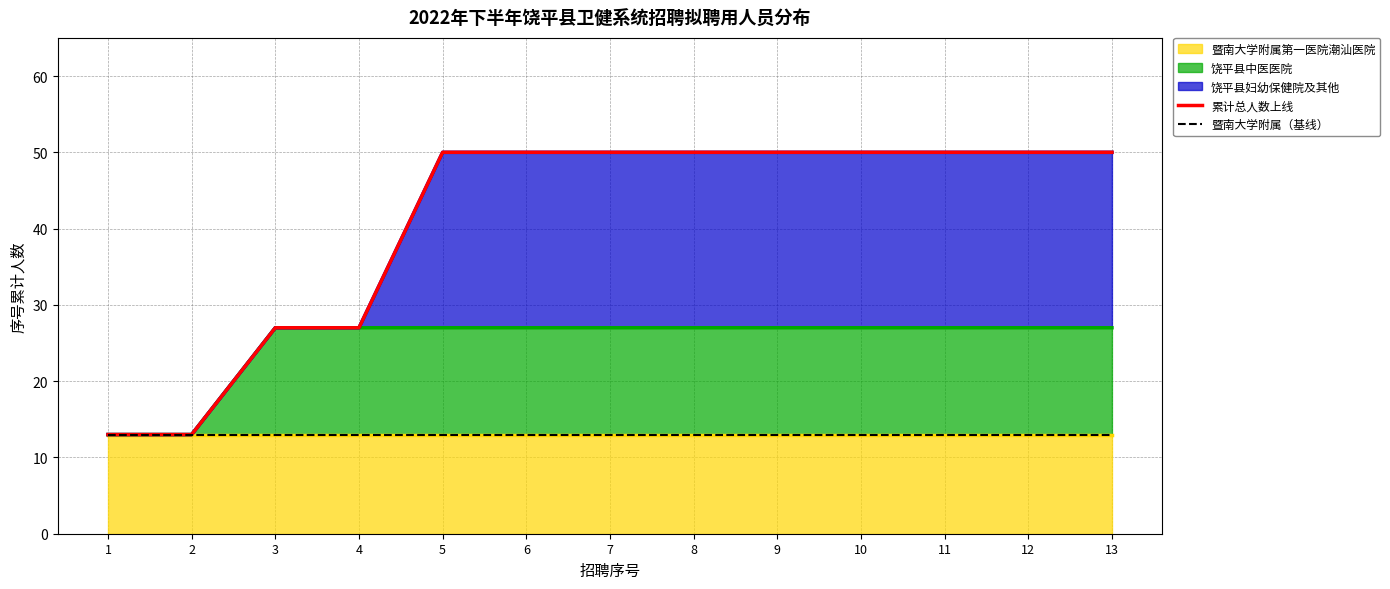

The 累计总人数上线 series shows 47 at 3. True or false?

False